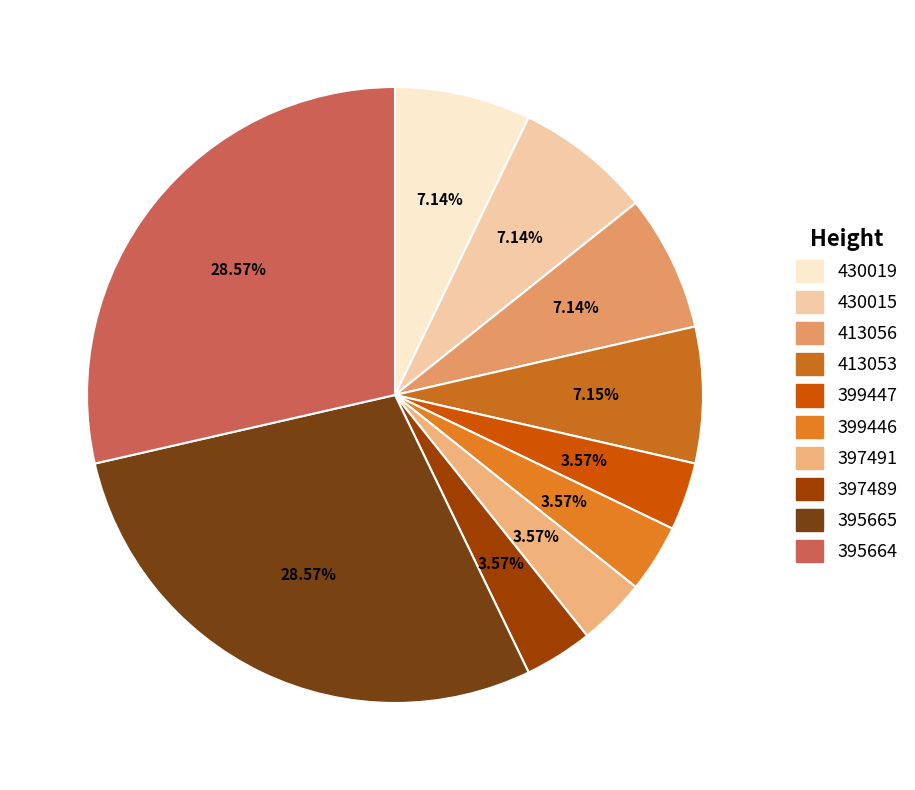

What percentage do 397491 and 430019 together represent?

10.7%